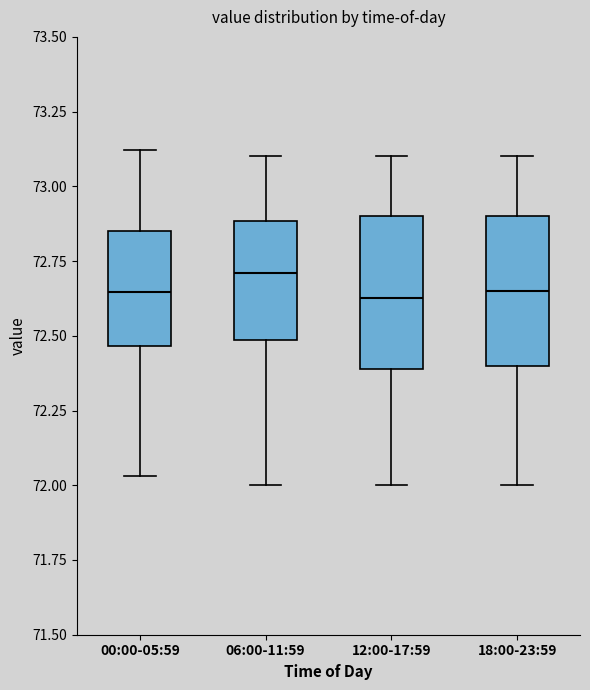

Which box has the highest median line?

06:00-11:59